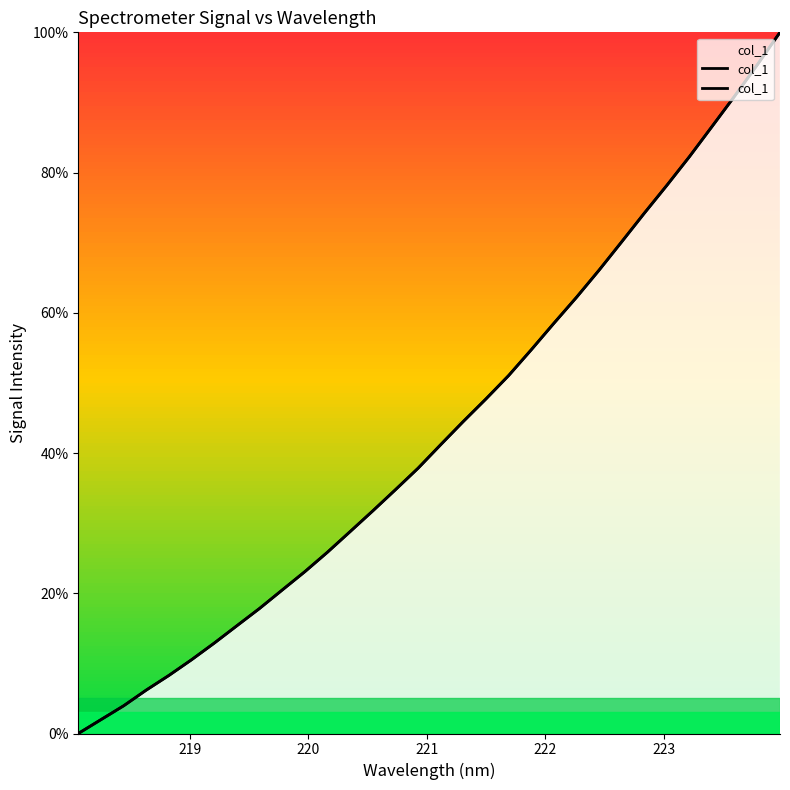

Is this an area chart (filled region under the line)?

No